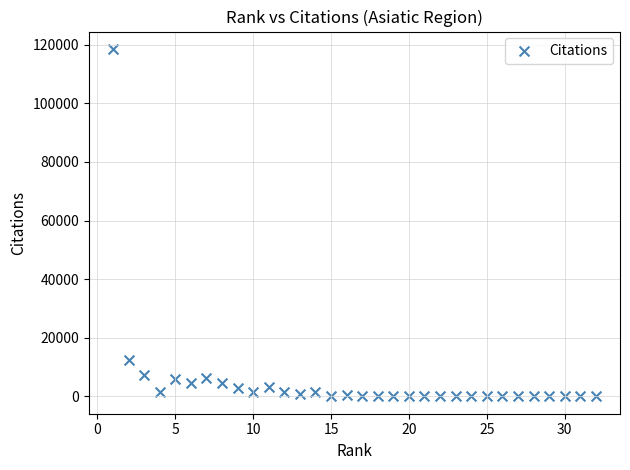

What is the range of X values (max minus min)?

31